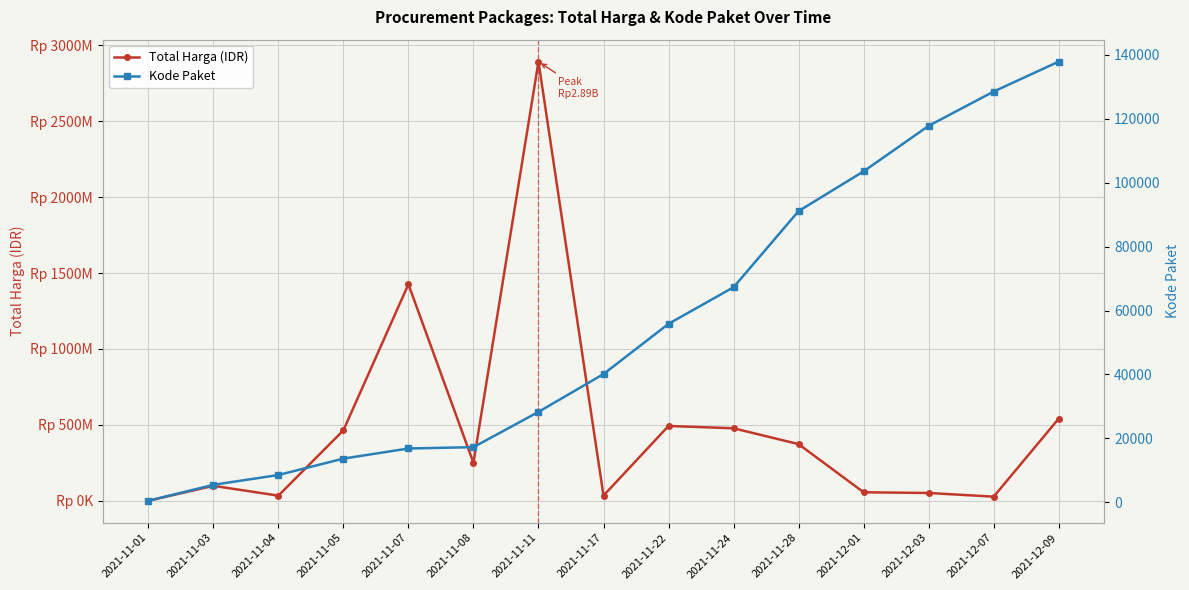

How many lines are shown in the chart?

2